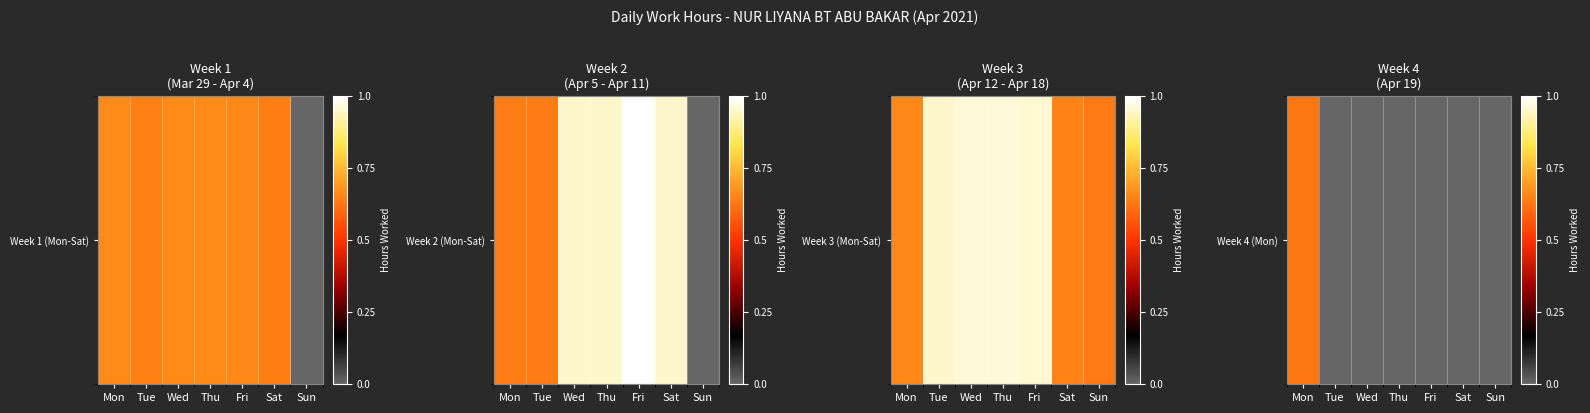

Which category has the lowest value across all series?

Tue